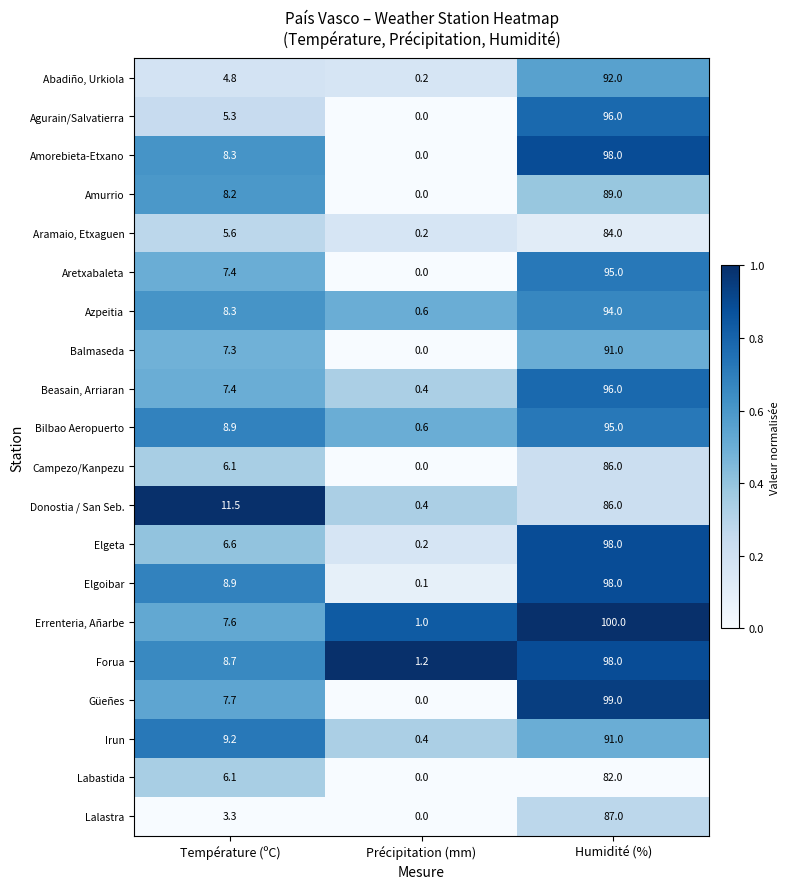

How many categories are shown in the chart?

3